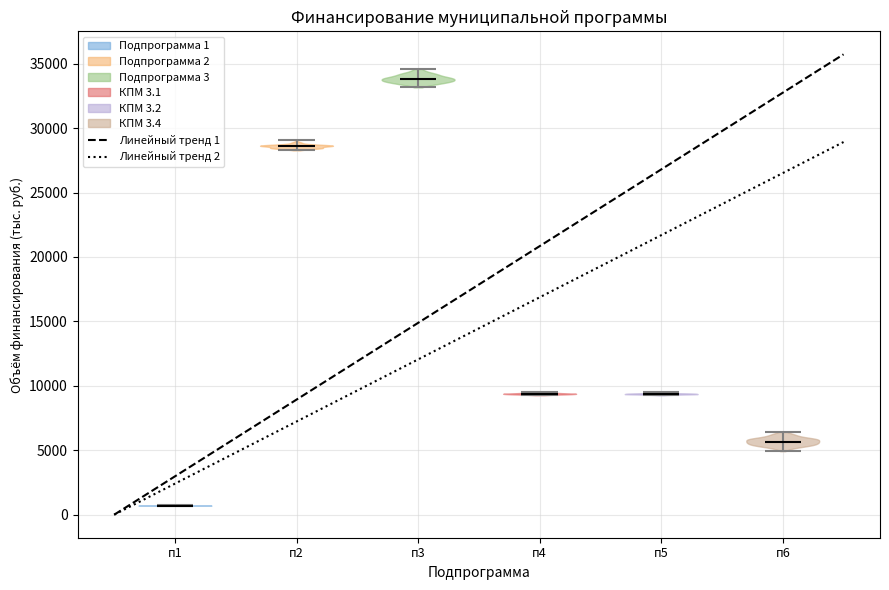

What is the lowest point the violin for п1 reaches on the y-axis? The values are not printed on the chart, so give them approximately, as read against the axis.

500